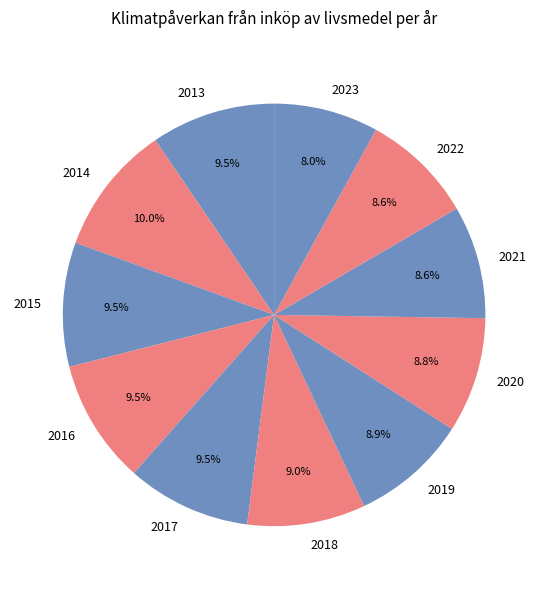

Combined, do 2023 and 2013 account for over 50%?

No